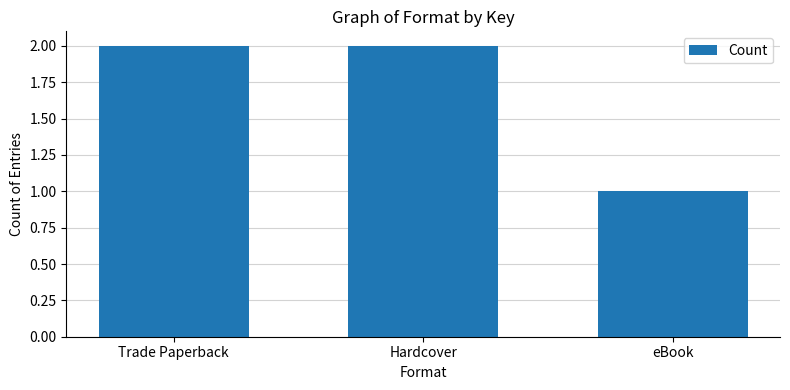

Is it true that the value at eBook is 1?

True